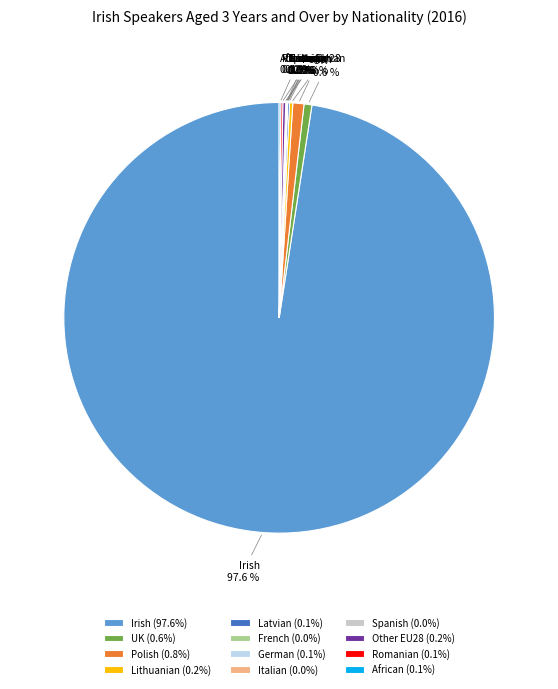

Does any single category account for the majority?

Yes